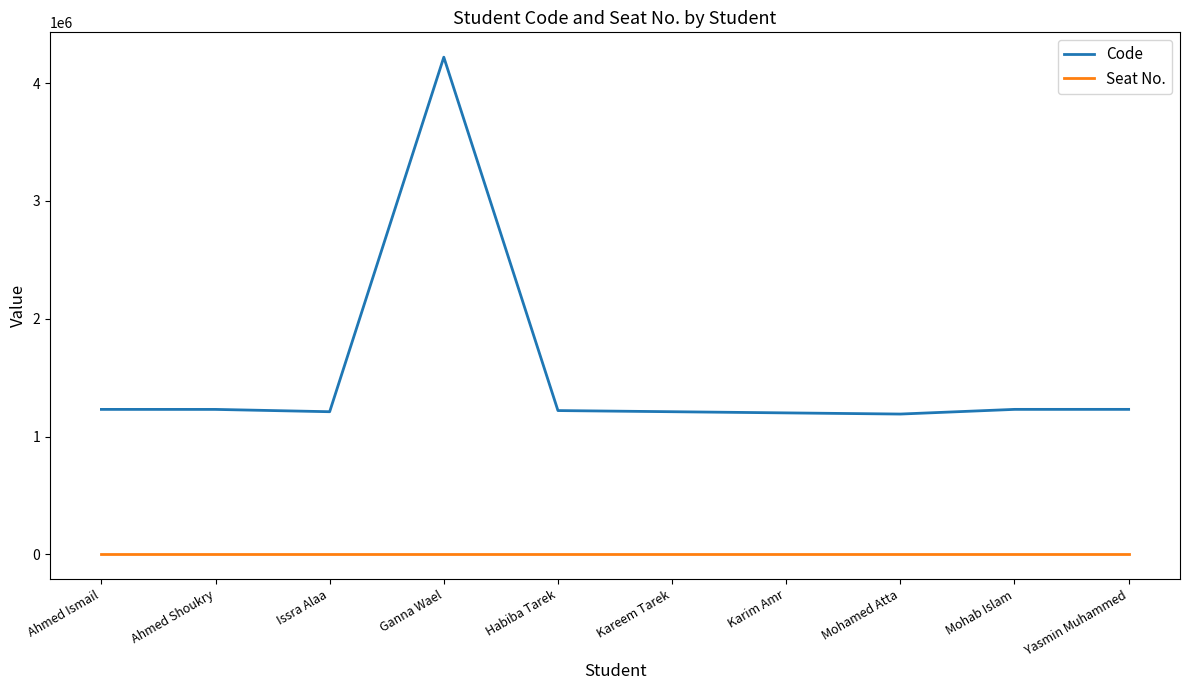

True or false: Code and Seat No. intersect in this chart.

False